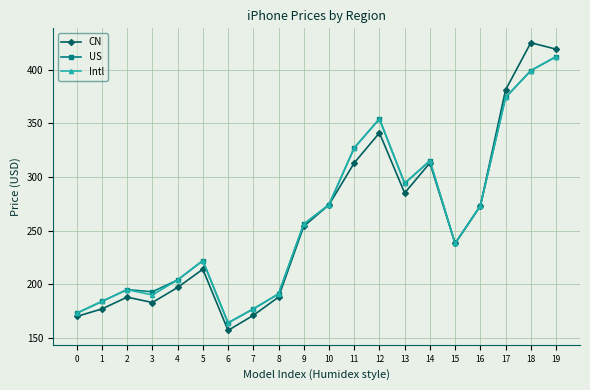

How many distinct data groups are displayed?

3